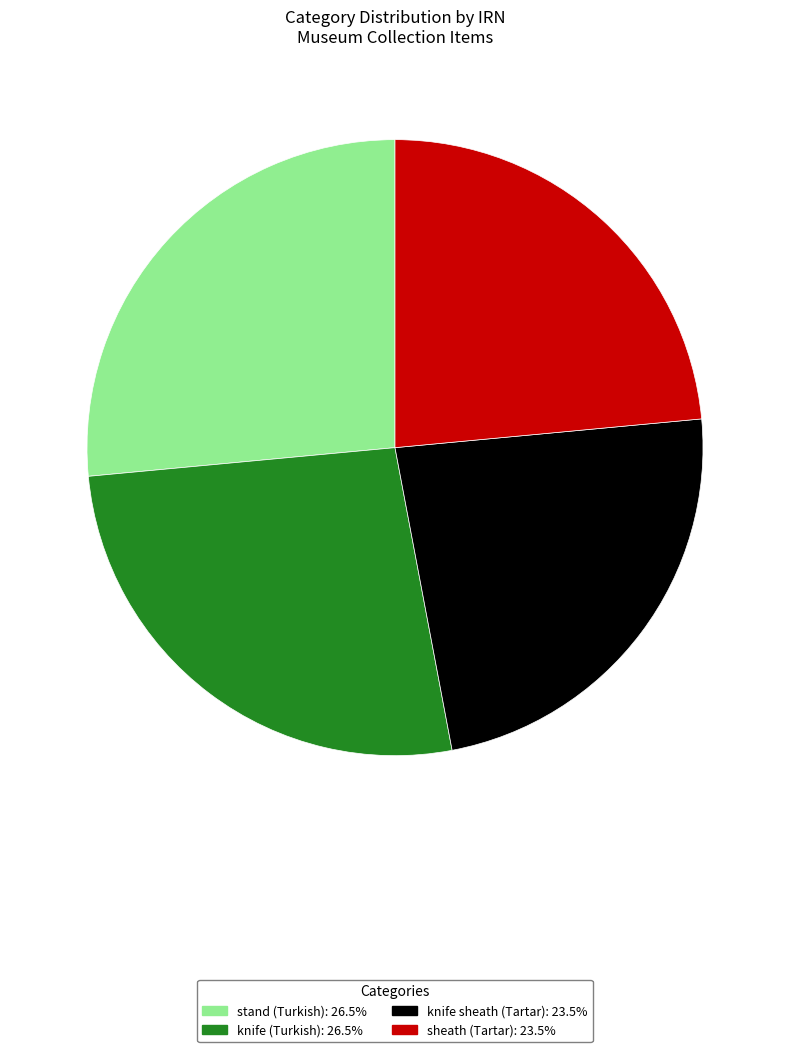

How many slices are in this pie chart?

4